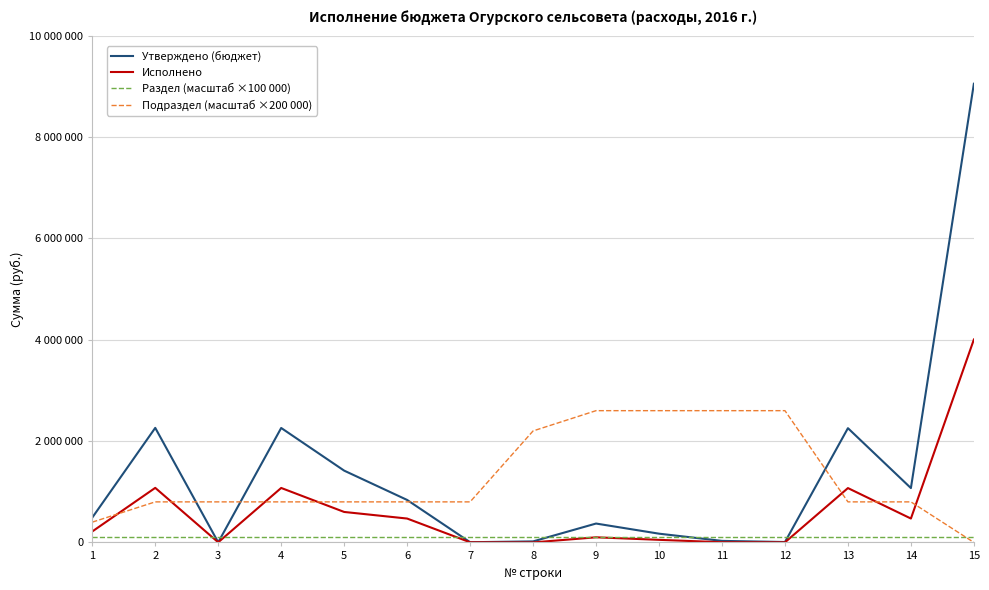

At which category is the sum across all series the highest?

15